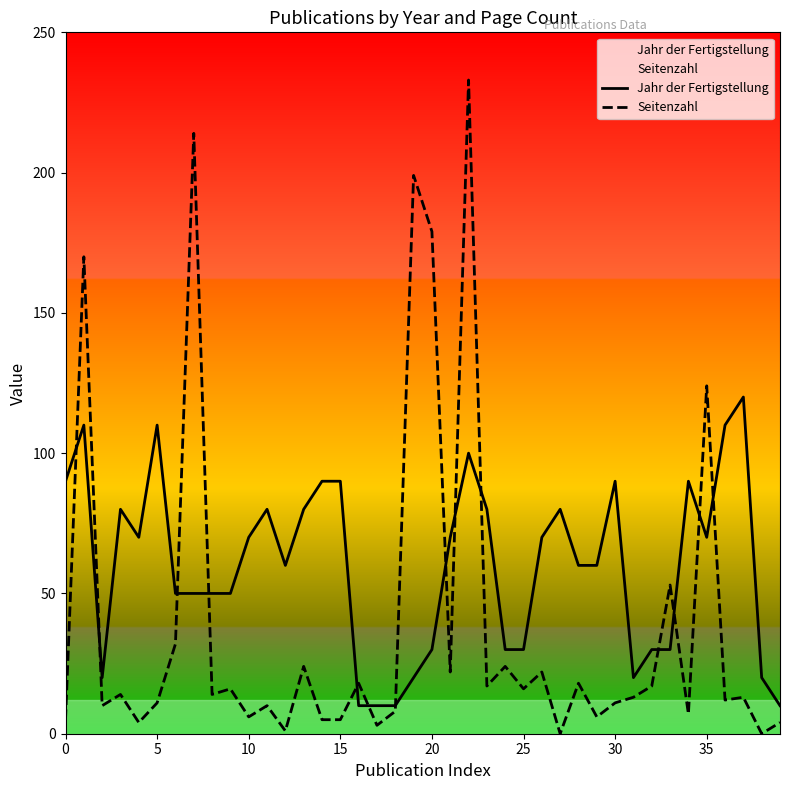

The Seitenzahl series shows 17 at 23. True or false?

True